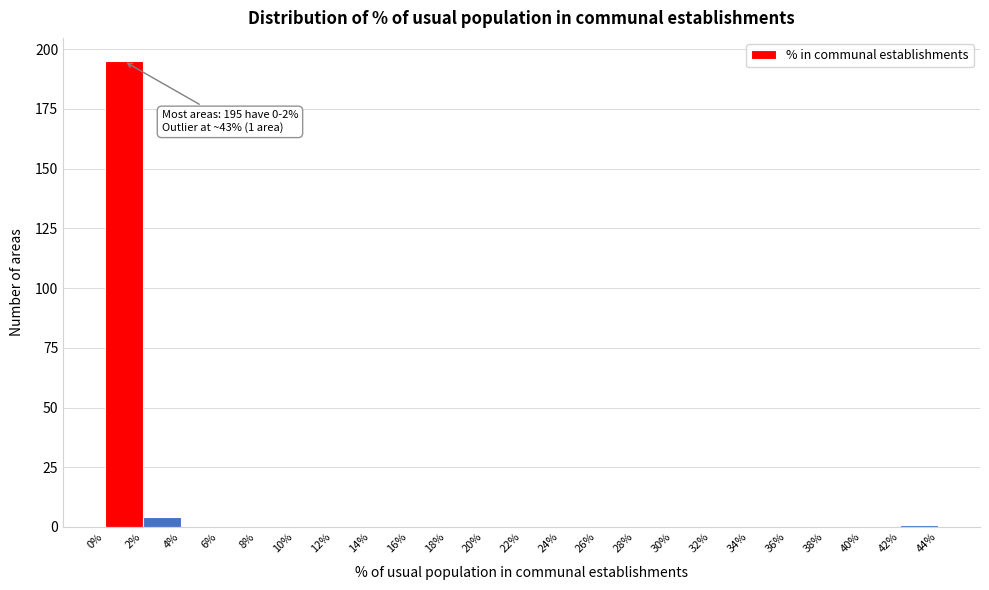

Which range on the x-axis has the tallest bar?

0% to 2%